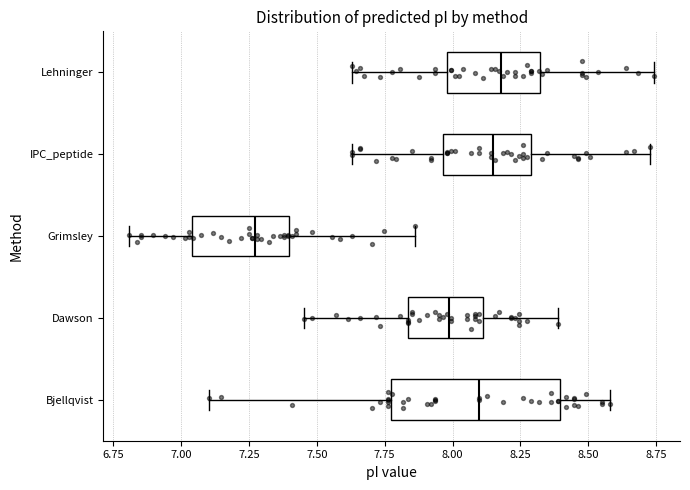

Reading bottom to top, transcribe this box plot: for each box, give where its median line is, the range the box spans, and where its two whiskers end, as read against the x-axis. The values are not printed on the chart, so give them approximately, as read against the axis.

Bjellqvist: median 8.10, box 7.75 to 8.40, whiskers 7.10 to 8.60
Dawson: median 8.00, box 7.85 to 8.10, whiskers 7.45 to 8.40
Grimsley: median 7.25, box 7.05 to 7.40, whiskers 6.80 to 7.85
IPC_peptide: median 8.15, box 7.95 to 8.30, whiskers 7.65 to 8.75
Lehninger: median 8.20, box 8.00 to 8.30, whiskers 7.65 to 8.75